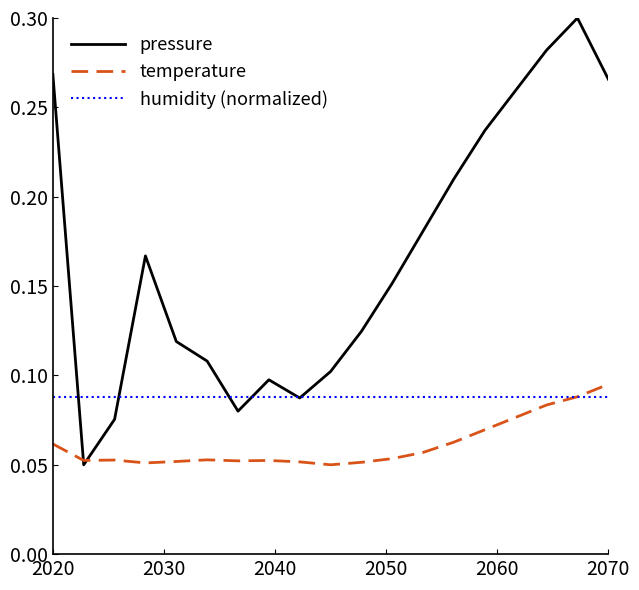

Rank the series by their average value, from highest to lowest.

pressure, humidity (normalized), temperature